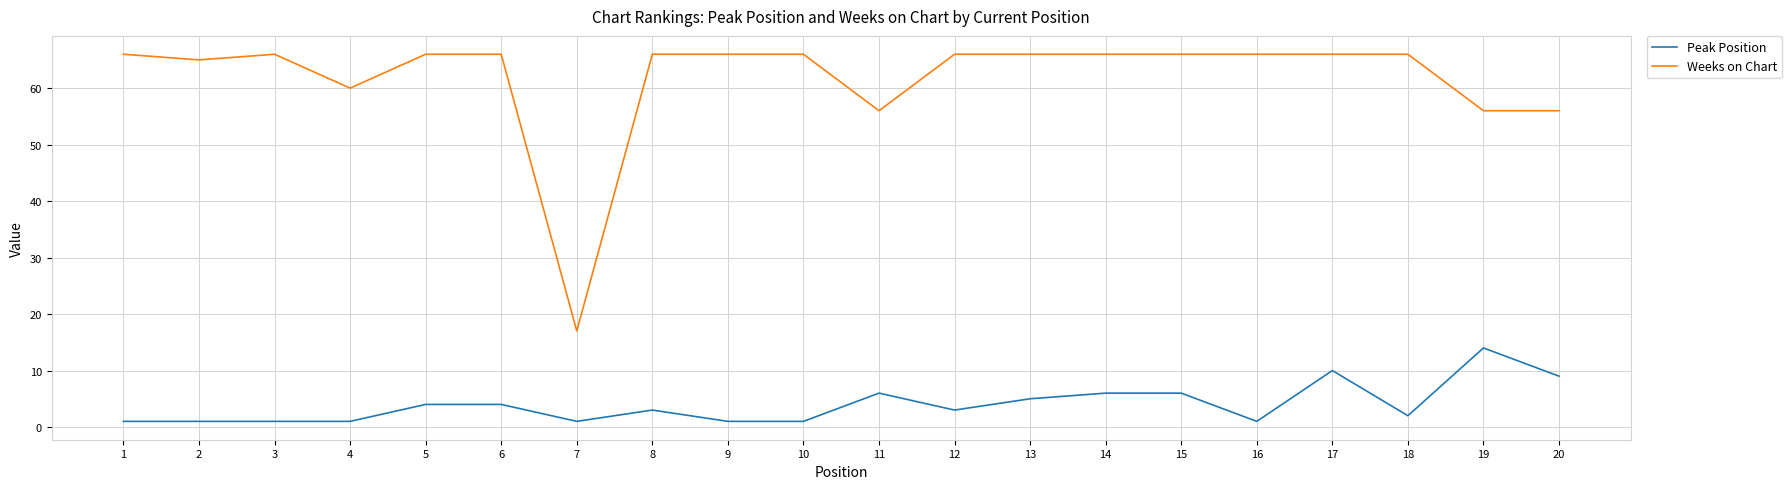

The Weeks on Chart series shows 66 at 1. True or false?

True